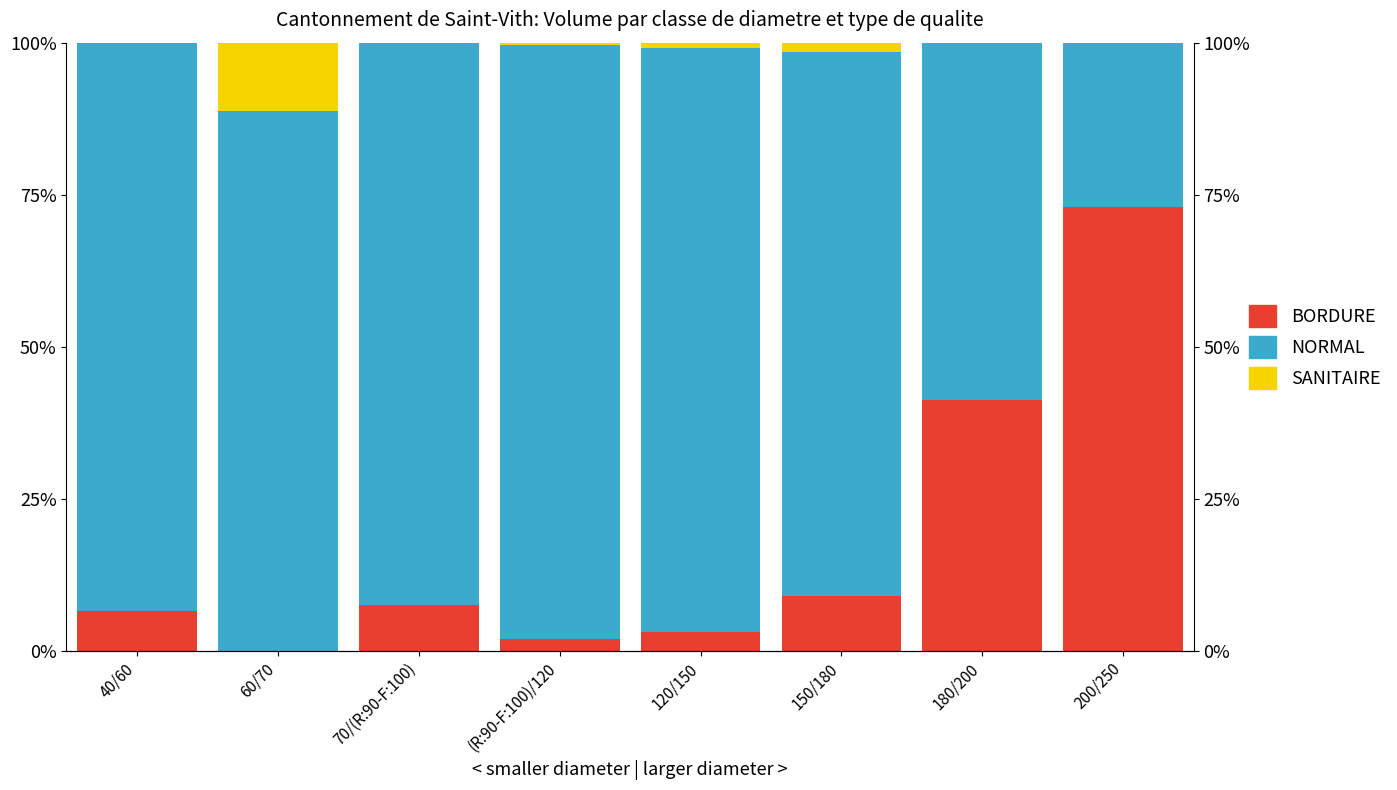

What is the difference between the maximum and minimum values in the SANITAIRE series?

11.3